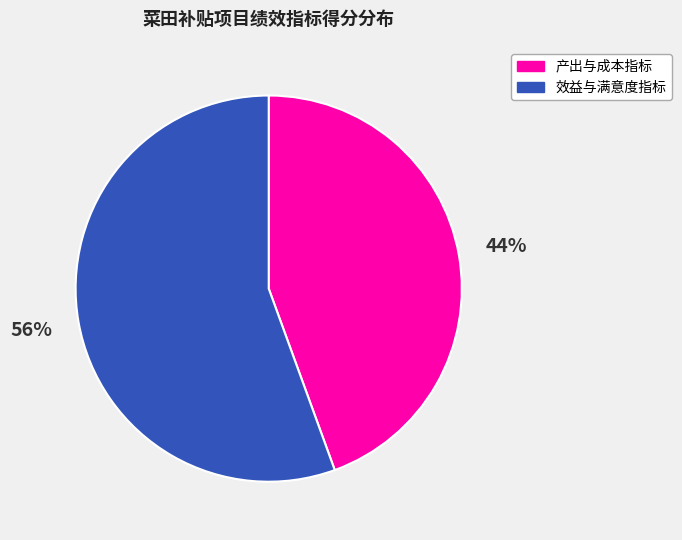

How many slices are in this pie chart?

2